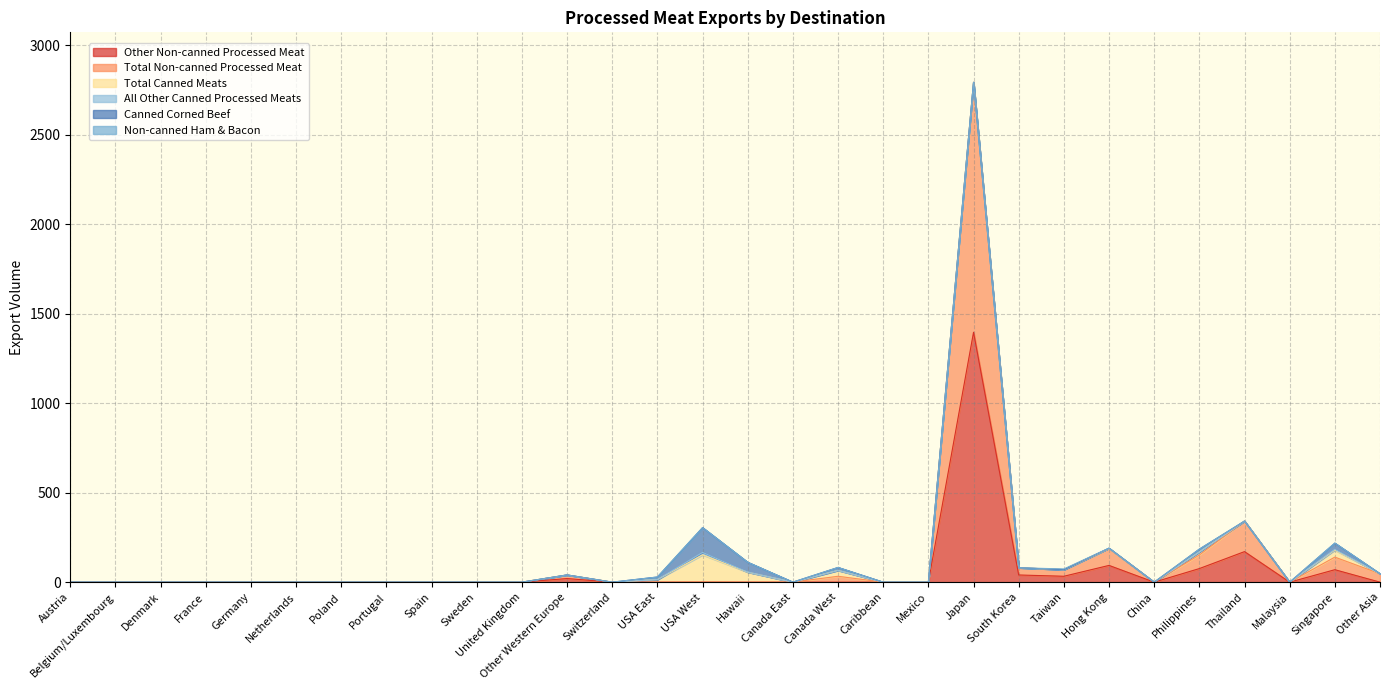

Reading right to left, extract all data points from this chart.

Other Non-canned Processed Meat: Other Asia=0.0	Singapore=69.6	Malaysia=0.0	Thailand=170.6	Philippines=75.9	China=0.0	Hong Kong=93.5	Taiwan=32.9	South Korea=40.1	Japan=1396.3	Mexico=0.0	Caribbean=0.0	Canada West=0.0	Canada East=0.1	Hawaii=0.0	USA West=0.3	USA East=0.0	Switzerland=0.0	Other Western Europe=20.2	United Kingdom=0.0	Sweden=0.0	Spain=0.0	Portugal=0.0	Poland=0.0	Netherlands=0.0	Germany=0.0	France=0.0	Denmark=0.0	Belgium/Luxembourg=0.0	Austria=0.0
Total Non-canned Processed Meat: Other Asia=46.9	Singapore=70.3	Malaysia=0.0	Thailand=170.6	Philippines=75.9	China=0.0	Hong Kong=93.6	Taiwan=36.9	South Korea=40.3	Japan=1396.3	Mexico=0.0	Caribbean=0.0	Canada West=32.9	Canada East=0.1	Hawaii=0.0	USA West=0.3	USA East=0.0	Switzerland=0.0	Other Western Europe=20.2	United Kingdom=0.0	Sweden=0.0	Spain=0.0	Portugal=0.0	Poland=0.0	Netherlands=0.0	Germany=0.0	France=0.0	Denmark=0.0	Belgium/Luxembourg=0.0	Austria=0.0
Total Canned Meats: Other Asia=0.0	Singapore=39.0	Malaysia=0.0	Thailand=0.0	Philippines=16.4	China=0.0	Hong Kong=1.4	Taiwan=0.0	South Korea=0.0	Japan=0.0	Mexico=0.0	Caribbean=0.0	Canada West=32.9	Canada East=0.0	Hawaii=55.6	USA West=152.1	USA East=14.4	Switzerland=0.0	Other Western Europe=0.0	United Kingdom=0.0	Sweden=0.0	Spain=0.0	Portugal=0.0	Poland=0.0	Netherlands=0.0	Germany=0.0	France=0.0	Denmark=0.0	Belgium/Luxembourg=0.0	Austria=0.0
All Other Canned Processed Meats: Other Asia=0.0	Singapore=4.6	Malaysia=0.0	Thailand=0.0	Philippines=0.0	China=0.0	Hong Kong=1.4	Taiwan=0.0	South Korea=0.0	Japan=0.0	Mexico=0.0	Caribbean=0.0	Canada West=0.0	Canada East=0.0	Hawaii=0.8	USA West=13.6	USA East=0.0	Switzerland=0.0	Other Western Europe=0.0	United Kingdom=0.0	Sweden=0.0	Spain=0.0	Portugal=0.0	Poland=0.0	Netherlands=0.0	Germany=0.0	France=0.0	Denmark=0.0	Belgium/Luxembourg=0.0	Austria=0.0
Canned Corned Beef: Other Asia=0.0	Singapore=34.4	Malaysia=0.0	Thailand=0.0	Philippines=16.4	China=0.0	Hong Kong=0.0	Taiwan=0.0	South Korea=0.0	Japan=0.0	Mexico=0.0	Caribbean=0.0	Canada West=16.4	Canada East=0.0	Hawaii=54.8	USA West=138.6	USA East=14.4	Switzerland=0.0	Other Western Europe=0.0	United Kingdom=0.0	Sweden=0.0	Spain=0.0	Portugal=0.0	Poland=0.0	Netherlands=0.0	Germany=0.0	France=0.0	Denmark=0.0	Belgium/Luxembourg=0.0	Austria=0.0
Non-canned Ham & Bacon: Other Asia=0.6	Singapore=0.7	Malaysia=0.0	Thailand=0.0	Philippines=0.0	China=0.0	Hong Kong=0.1	Taiwan=3.9	South Korea=0.0	Japan=0.0	Mexico=0.0	Caribbean=0.0	Canada West=0.0	Canada East=0.0	Hawaii=0.0	USA West=0.0	USA East=0.0	Switzerland=0.0	Other Western Europe=0.0	United Kingdom=0.0	Sweden=0.0	Spain=0.0	Portugal=0.0	Poland=0.0	Netherlands=0.0	Germany=0.0	France=0.0	Denmark=0.0	Belgium/Luxembourg=0.0	Austria=0.0